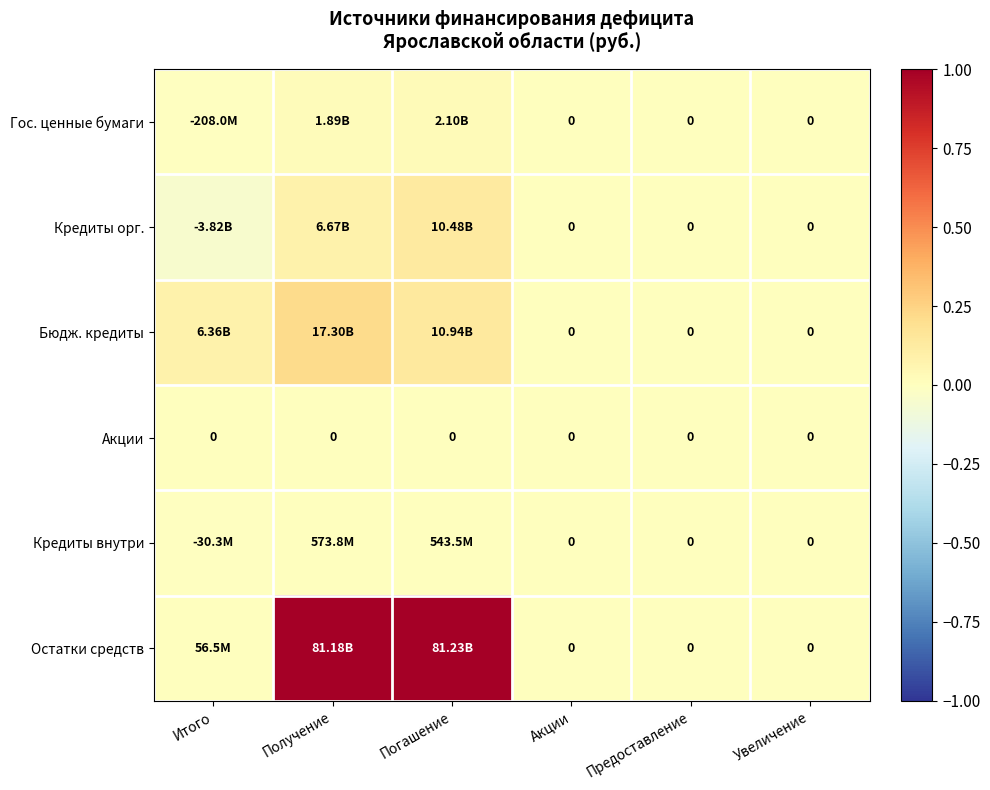

Which category has the lowest value in the Кредиты внутри series?

Итого